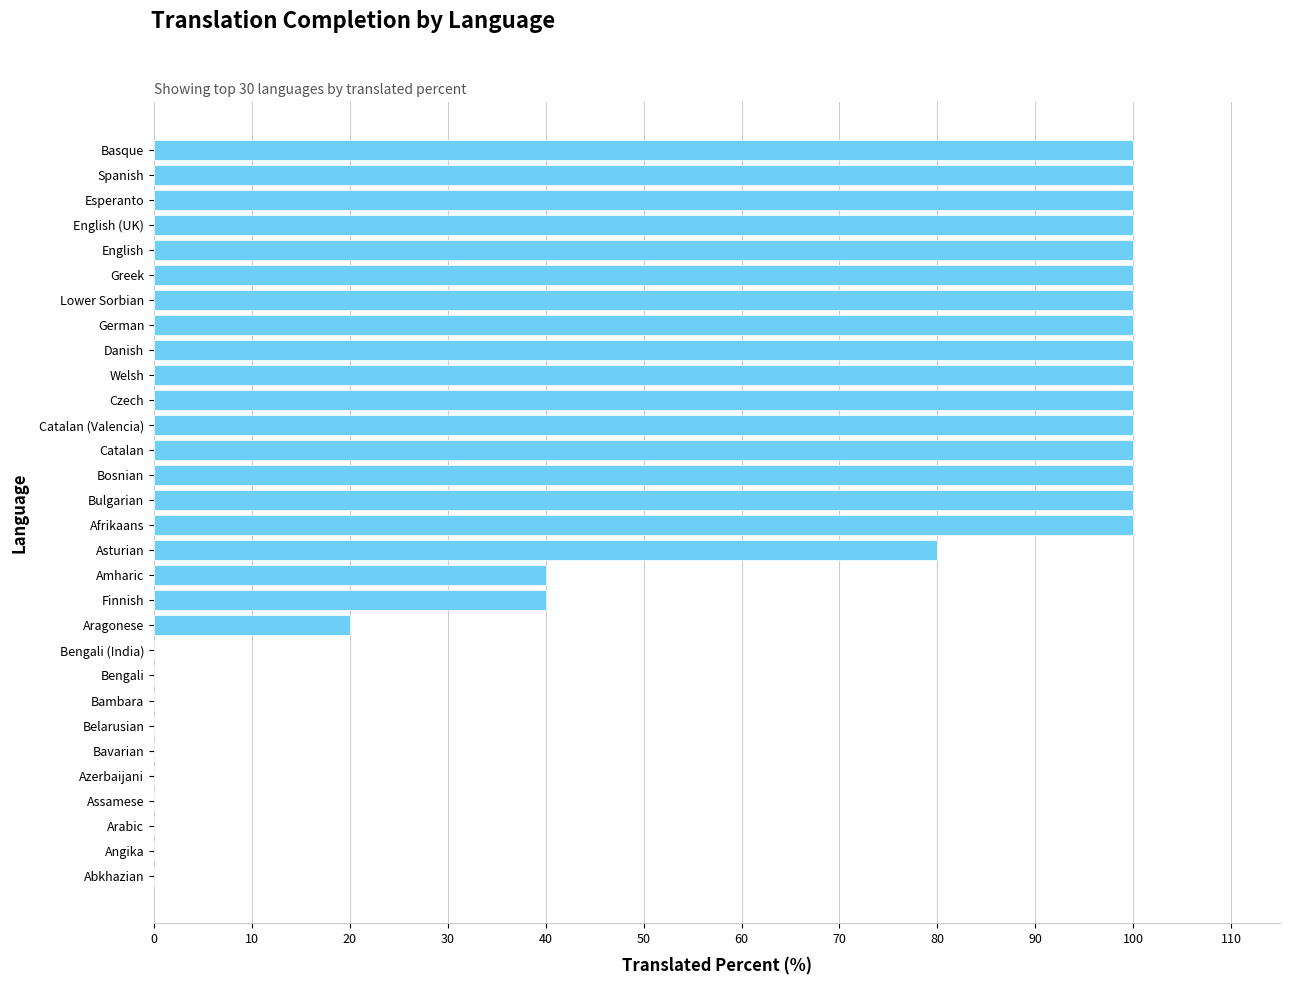

True or false: the data shows 35 at English.

False